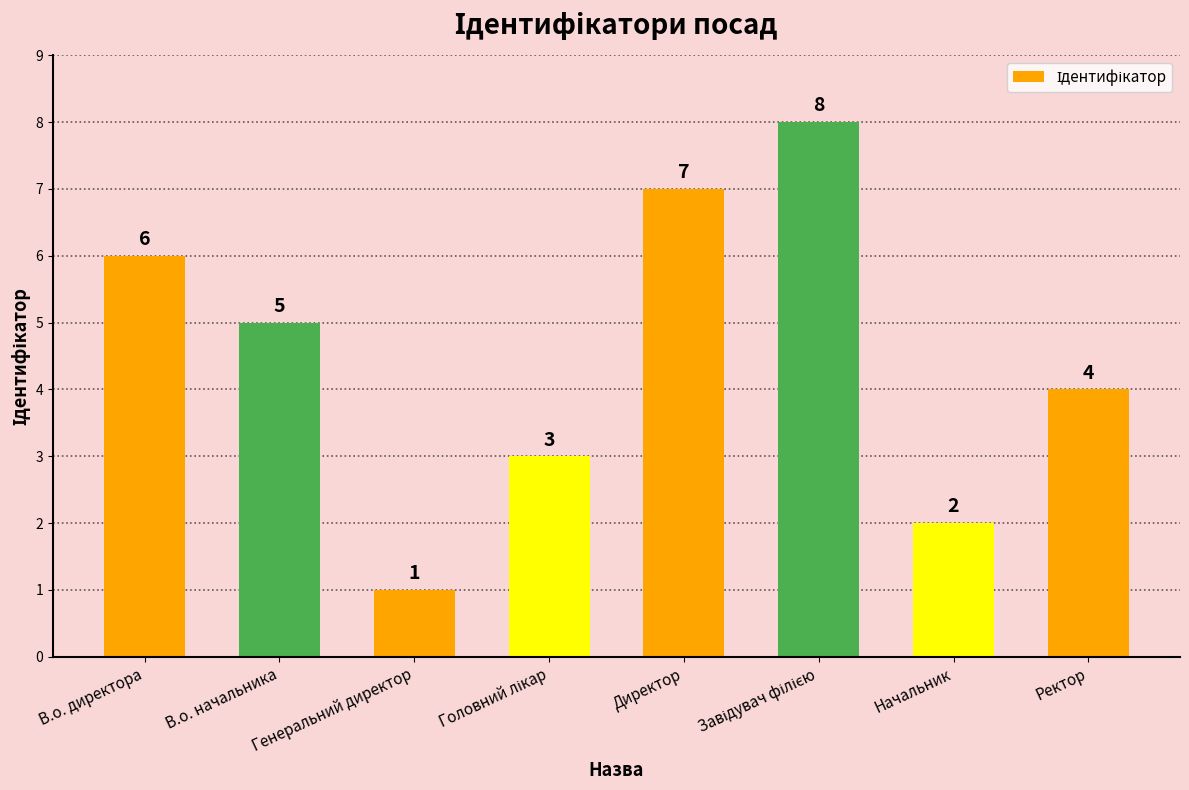

The chart shows a value of 3 at Начальник. True or false?

False